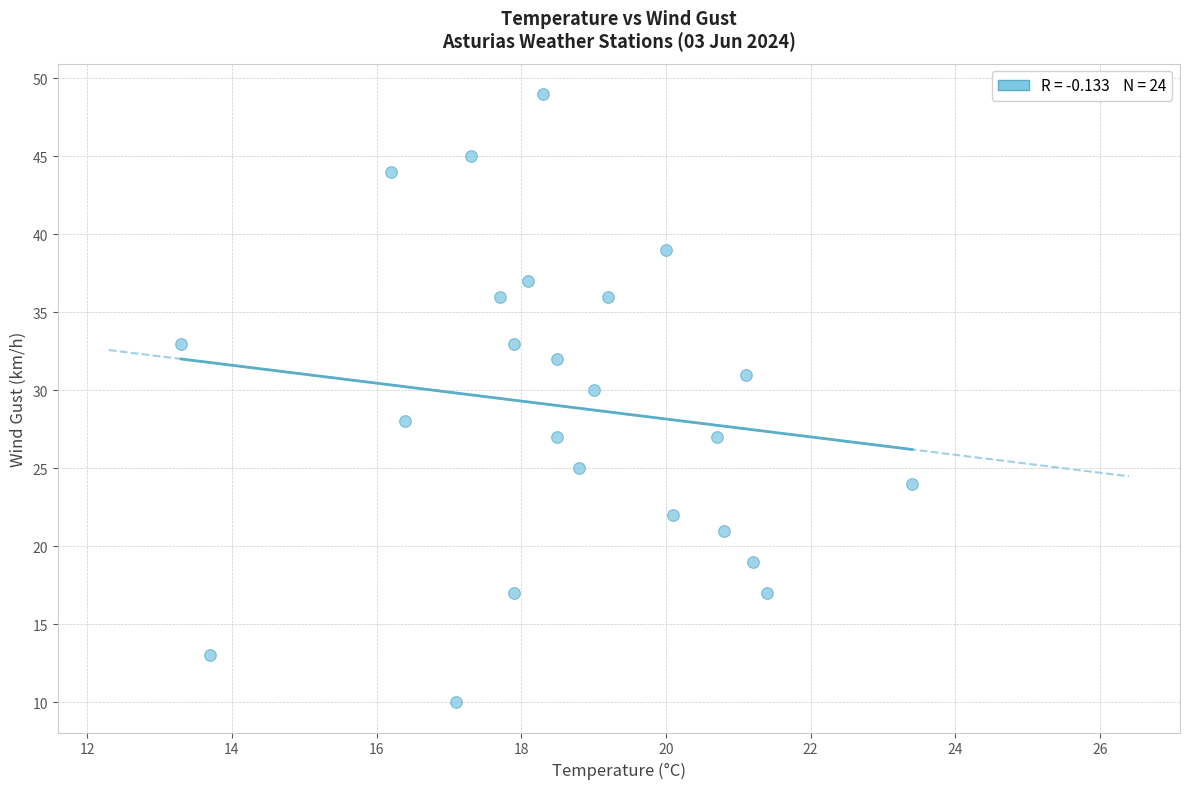

What is the range of Y values (max minus min)?

39